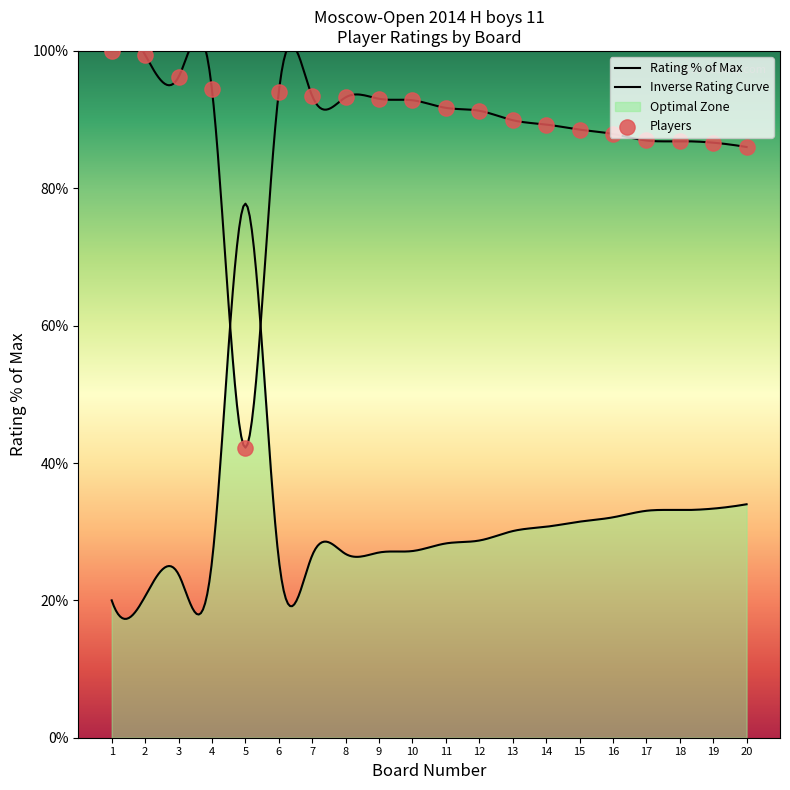

What is the change in value from 1 to 4?

-5.6